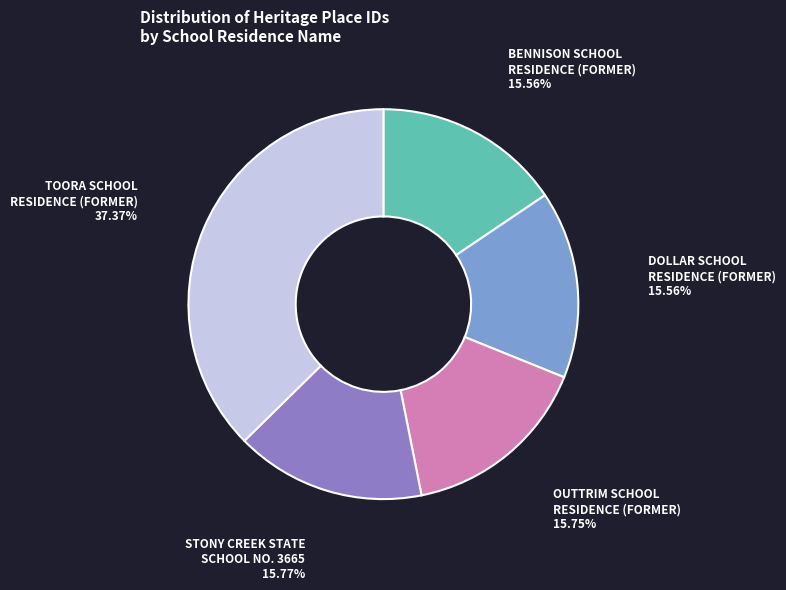

What is the ratio of the value at DOLLAR SCHOOL RESIDENCE (FORMER) to the value at BENNISON SCHOOL RESIDENCE (FORMER)?

1.0